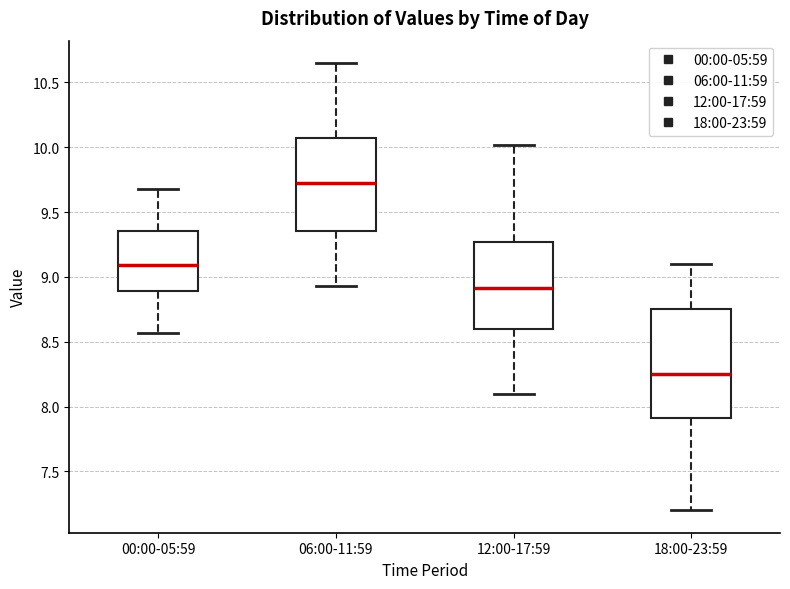

Which box has the highest median line?

06:00-11:59